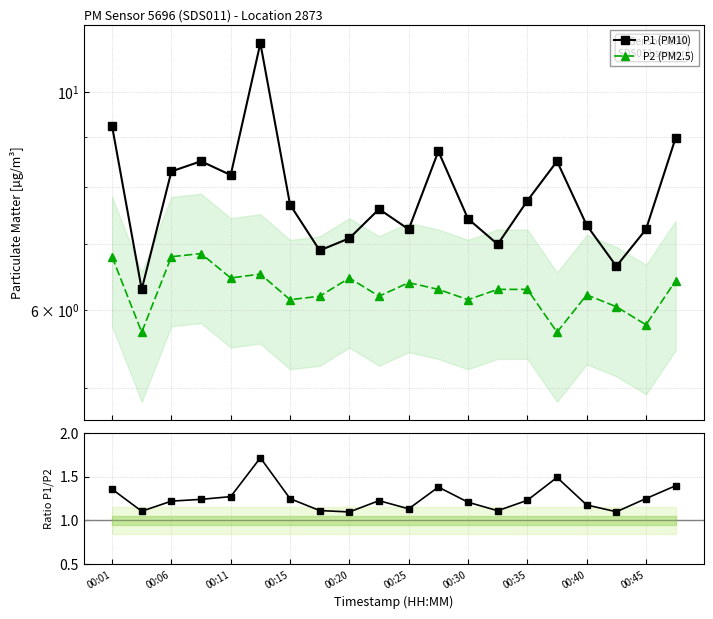

Which has a higher value, 17 or 00:30?

00:30